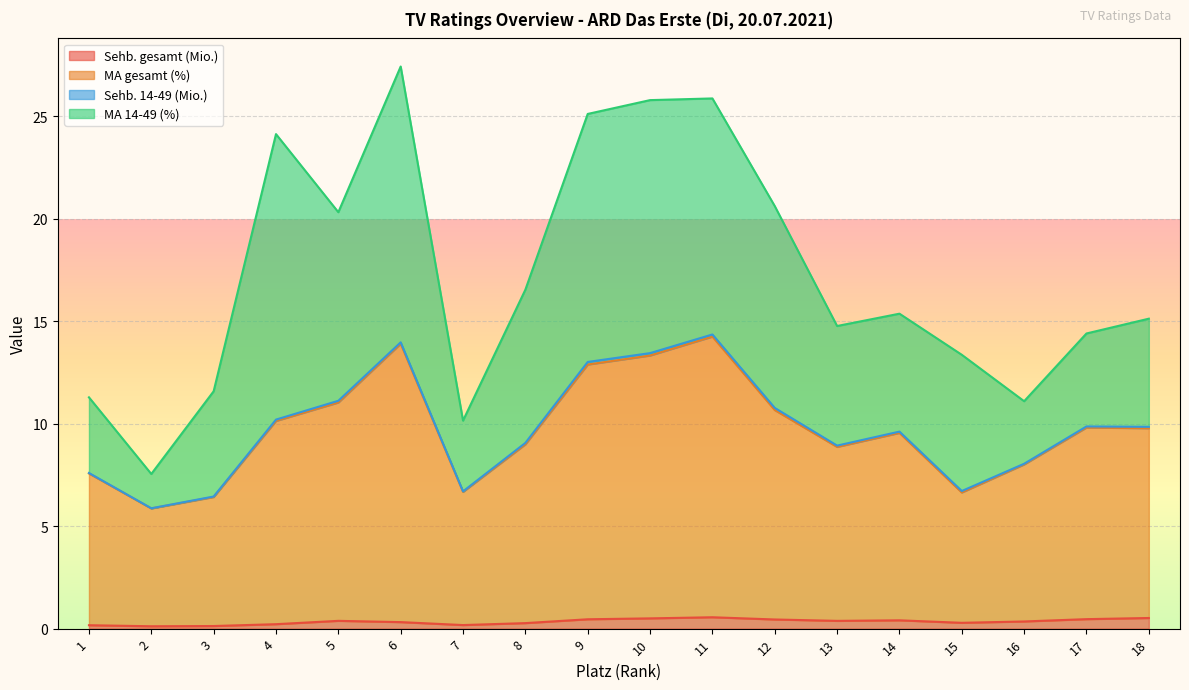

What is the difference between the Sehb. gesamt (Mio.) values at 3 and 16?

0.2